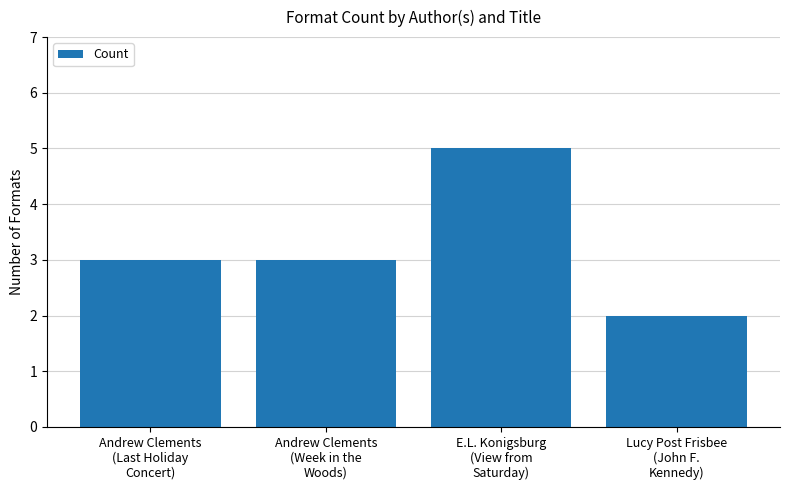

How many bars are there in total?

4